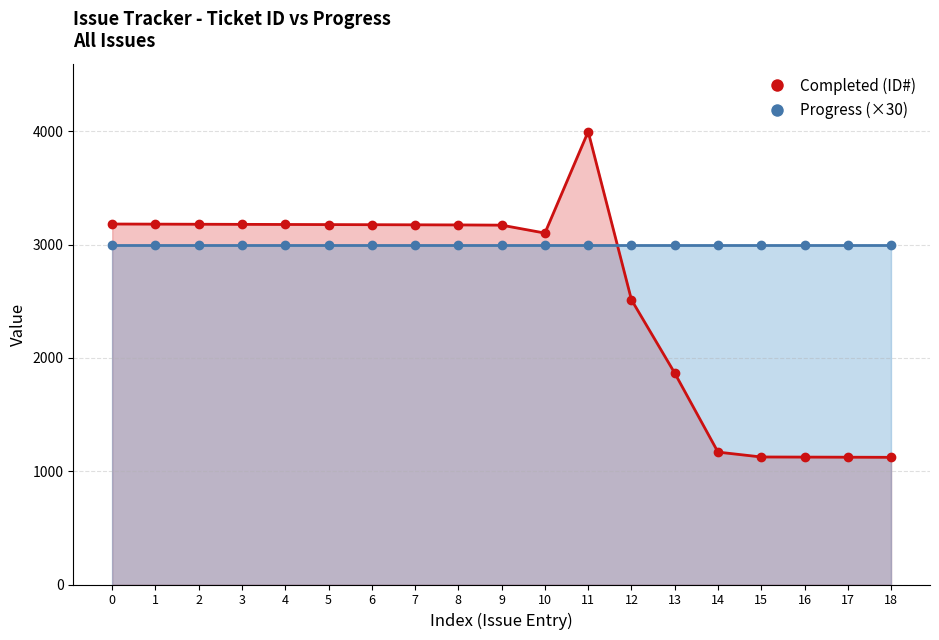

How many interior local peaks (higher than both neighbors) does the data have?

1